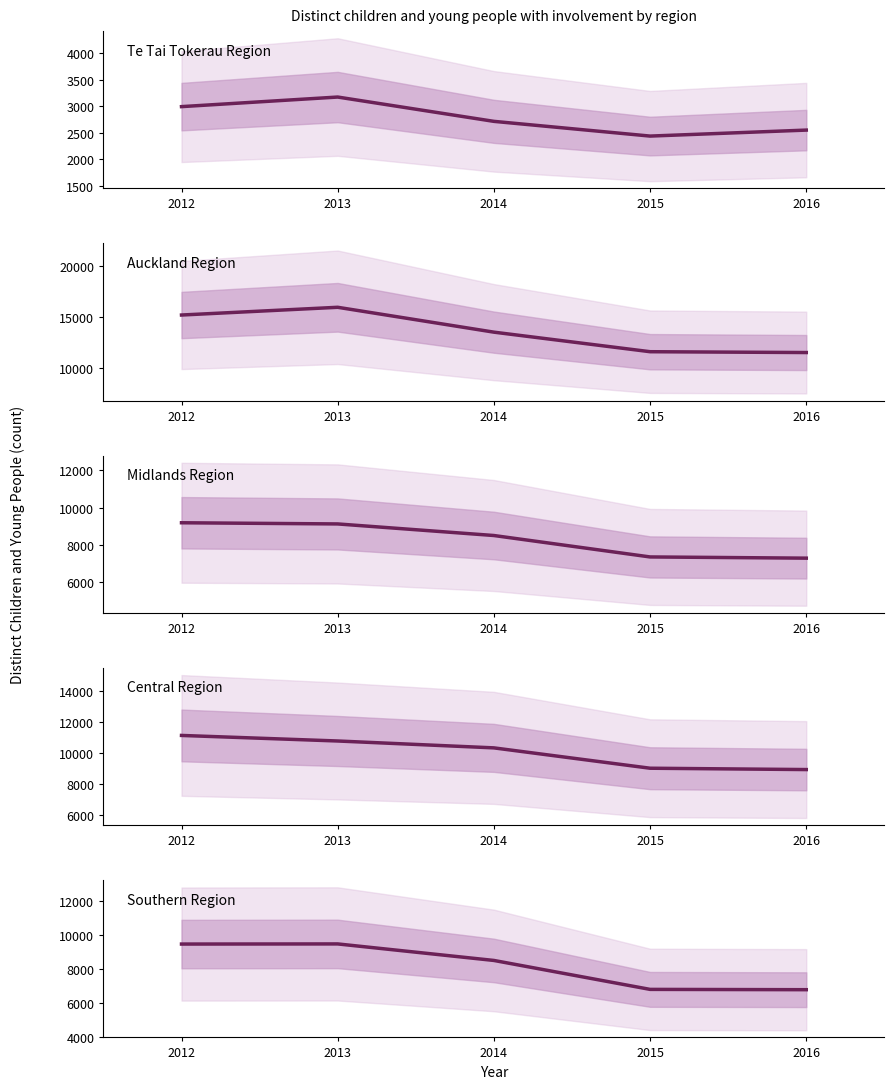

At which label is Auckland Region closest to 13730?

2014